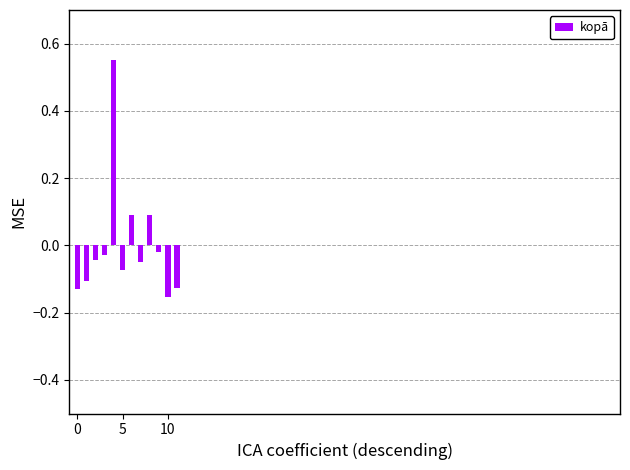

What is the difference between the maximum and minimum values?

0.7